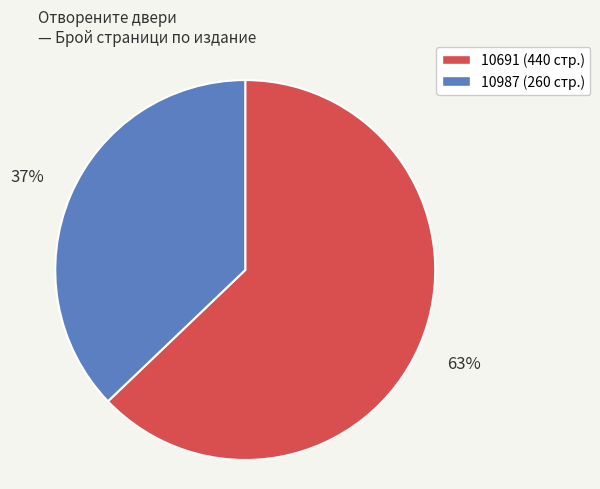

To the nearest percent, what portion does 10691 represent?

63%